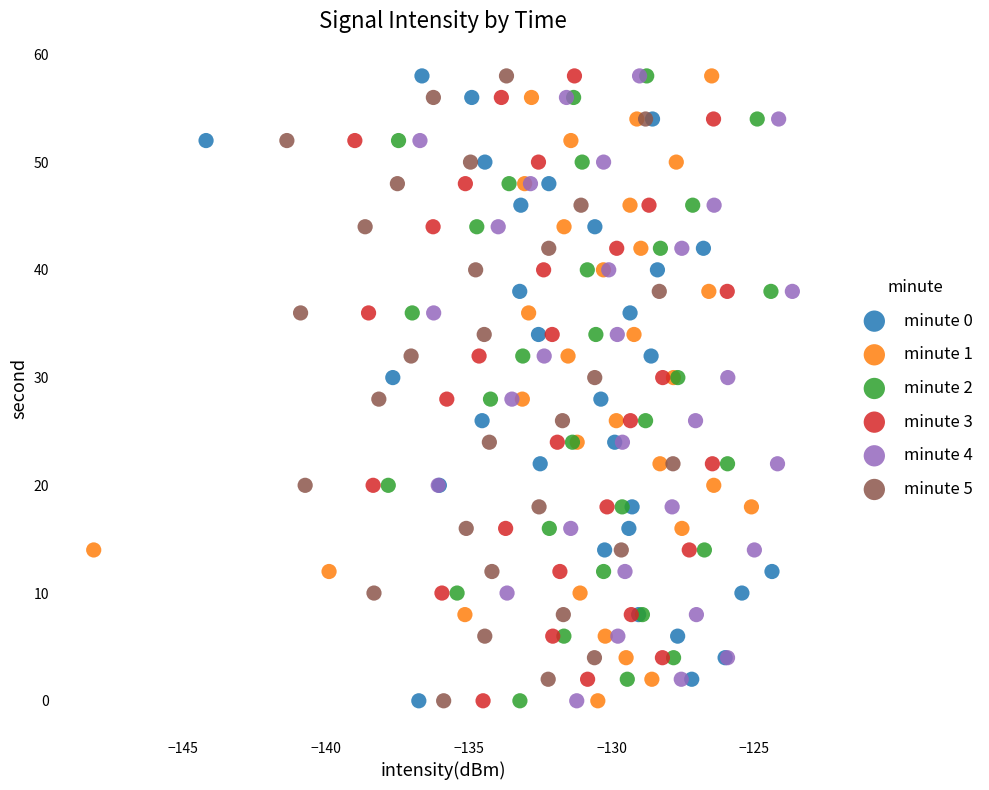

What are all the series names shown in the legend?

minute 0, minute 1, minute 2, minute 3, minute 4, minute 5